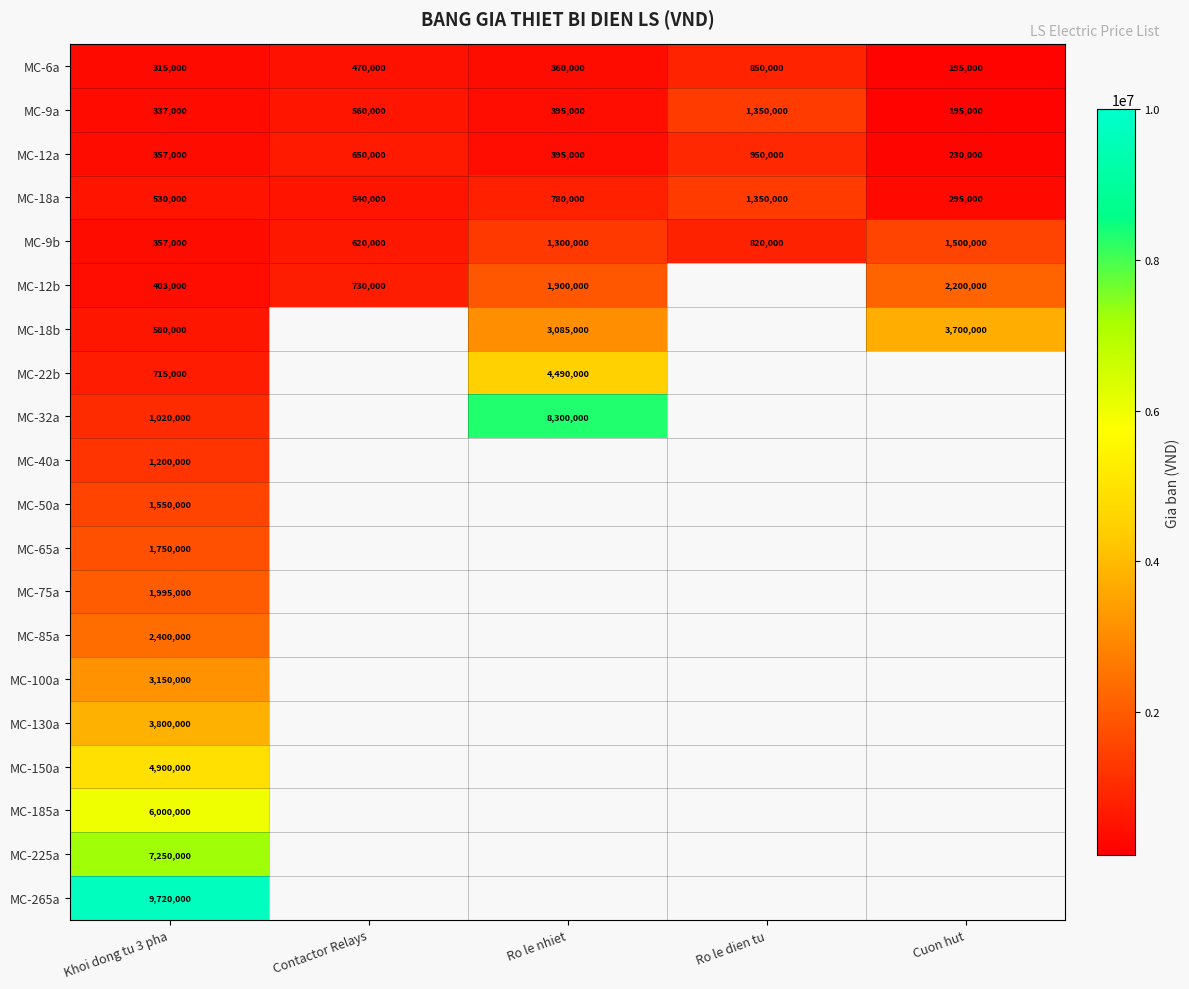

Between Cuon hut and Khoi dong tu 3 pha, which is larger?

Khoi dong tu 3 pha